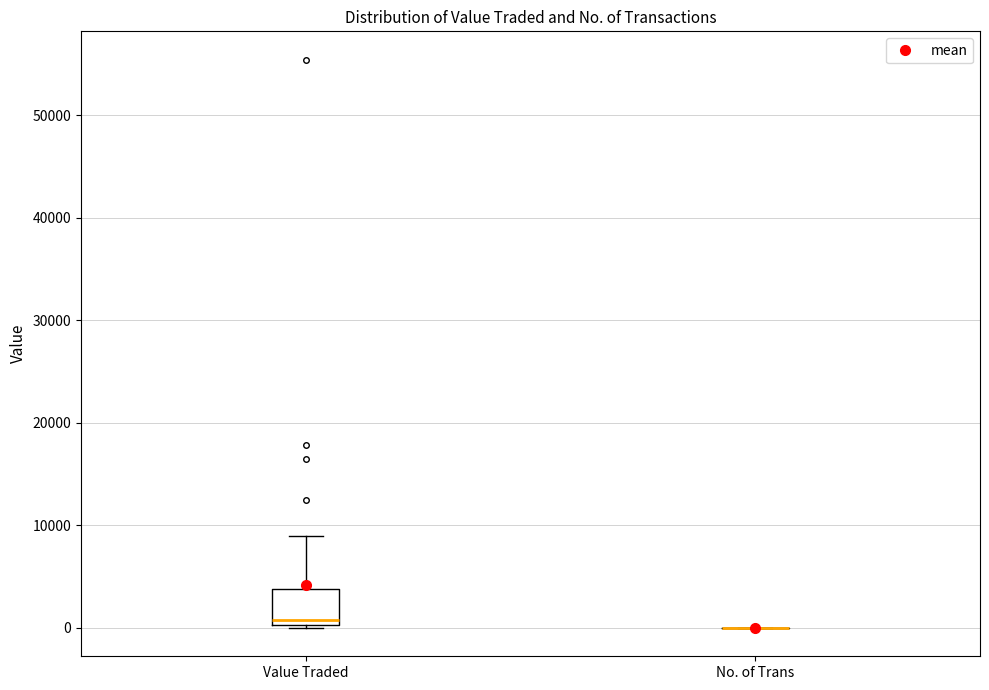

Which box is the tallest, from its lower edge to its upper edge?

Value Traded